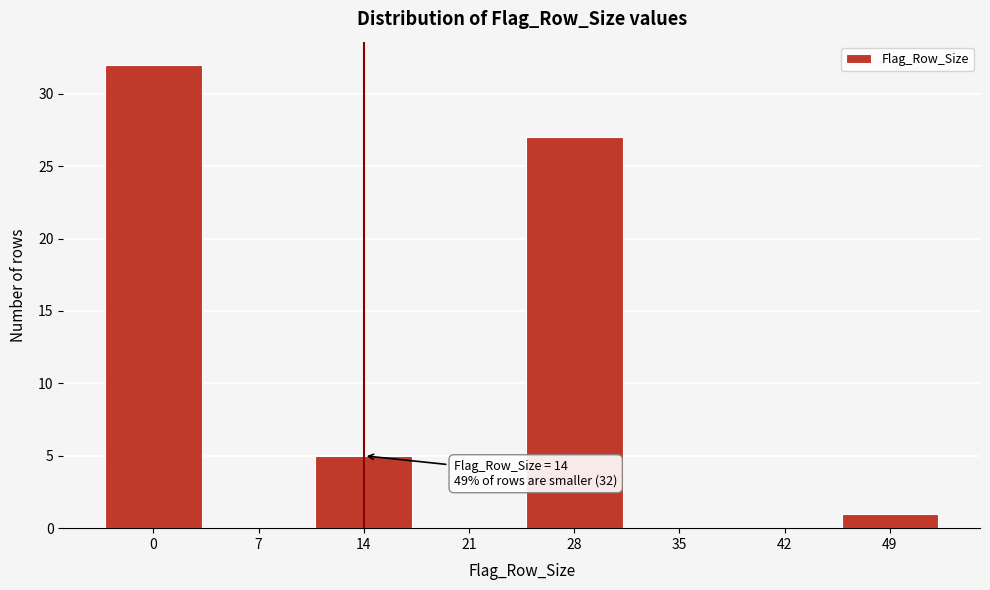

Reading left to right, transcribe all the data shown in this chart.

0=32	7=0	14=5	21=0	28=27	35=0	42=0	49=1